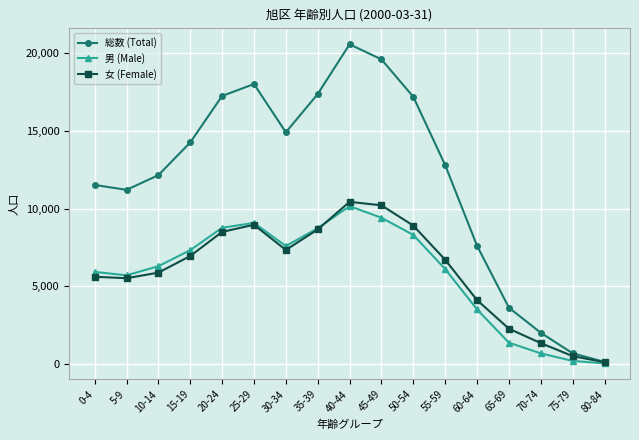

The value of 女 (Female) at 50-54 is 8900. True or false?

True